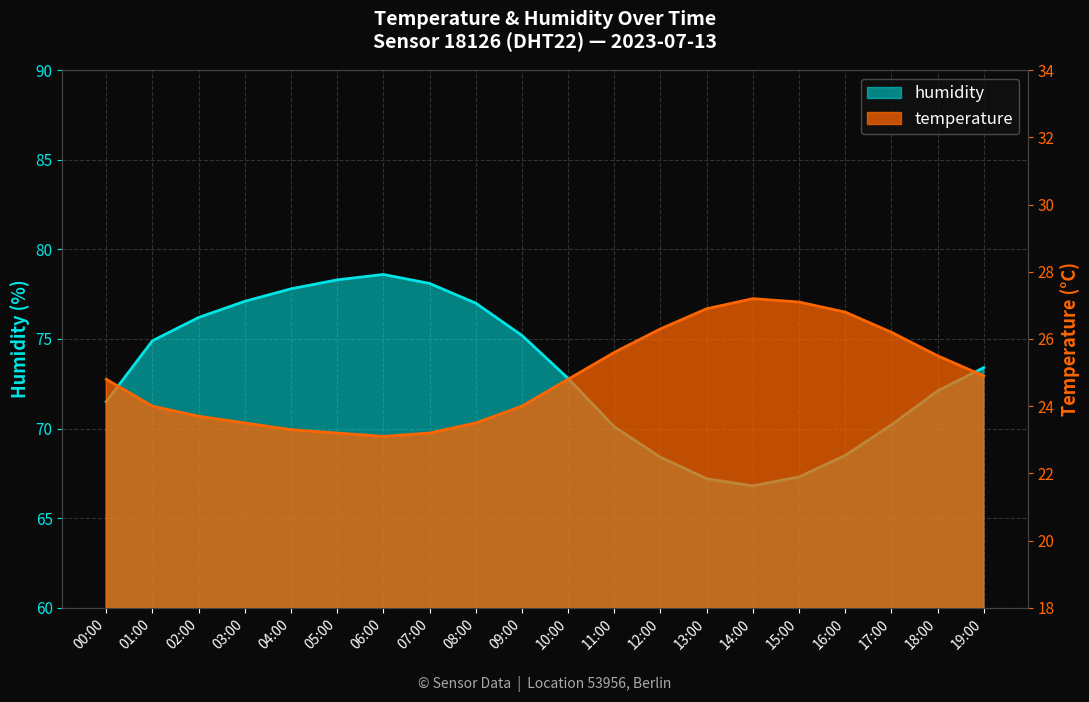

What is the label of the 7th point from the right?

13:00